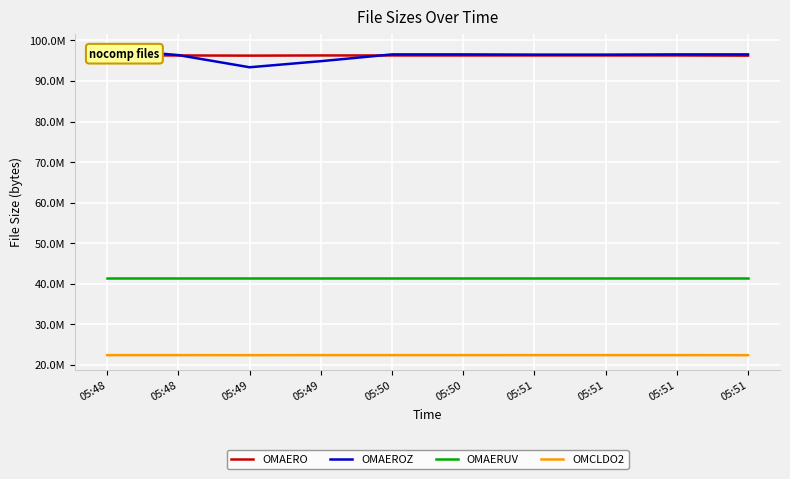

True or false: OMAEROZ has a value of 140648475 at 05:50.

False